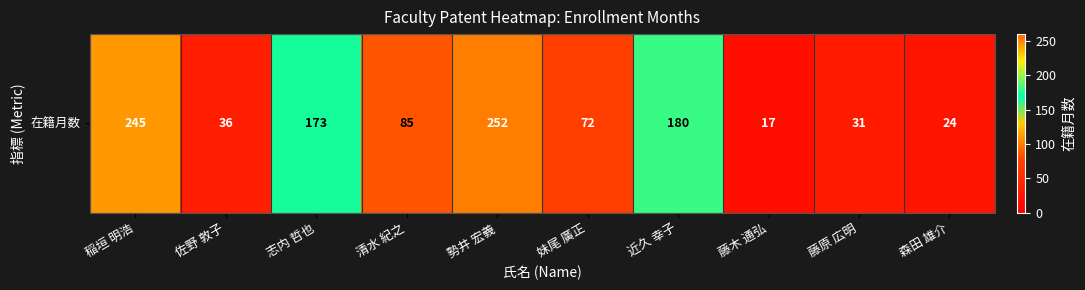

The chart shows a value of 245 at 稲垣 明浩. True or false?

True